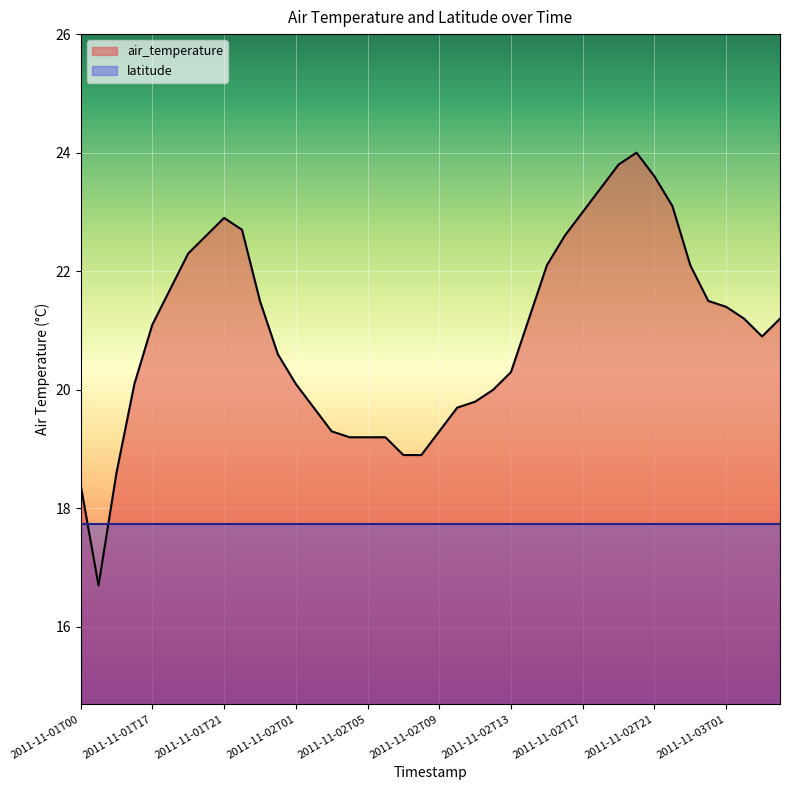

What is the change in value from 2011-11-01T16 to 2011-11-02T23?

+2.0